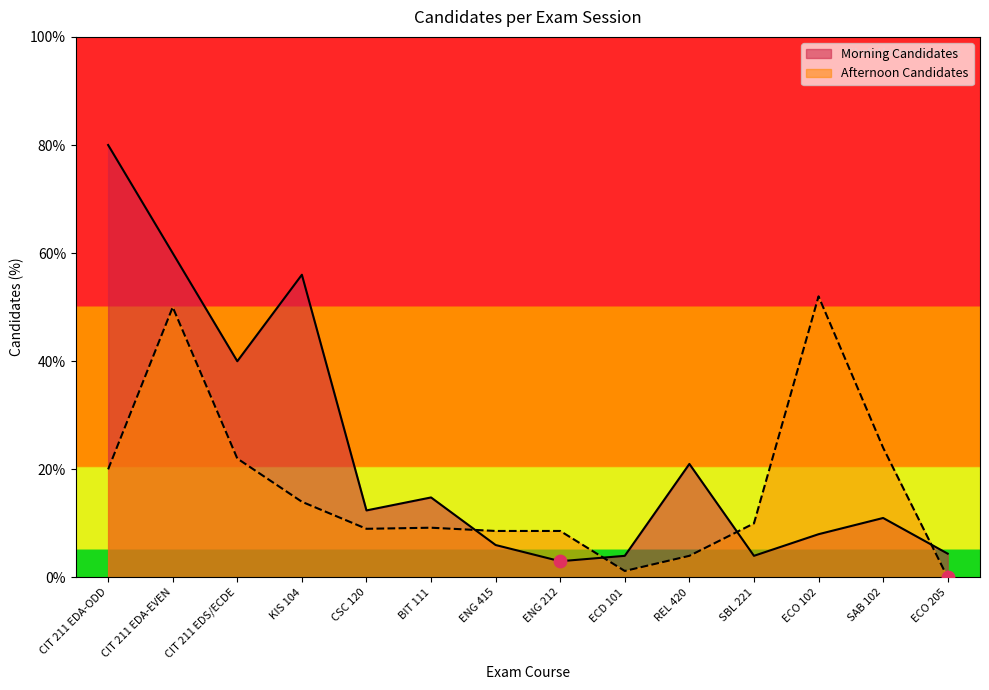

At which category is the sum across all series the highest?

CIT 211 EDA-EVEN